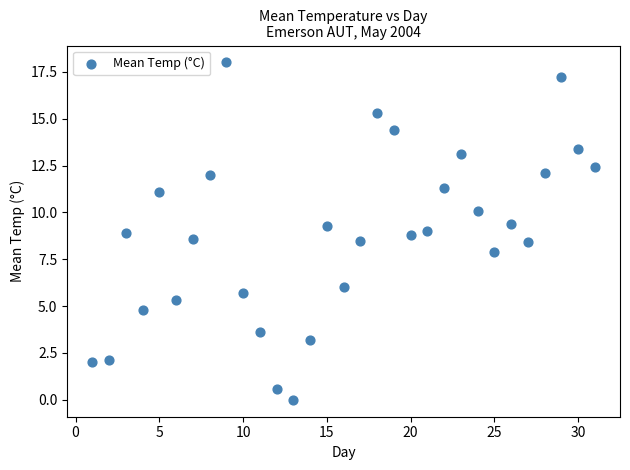

What is the range of Y values (max minus min)?

18.0